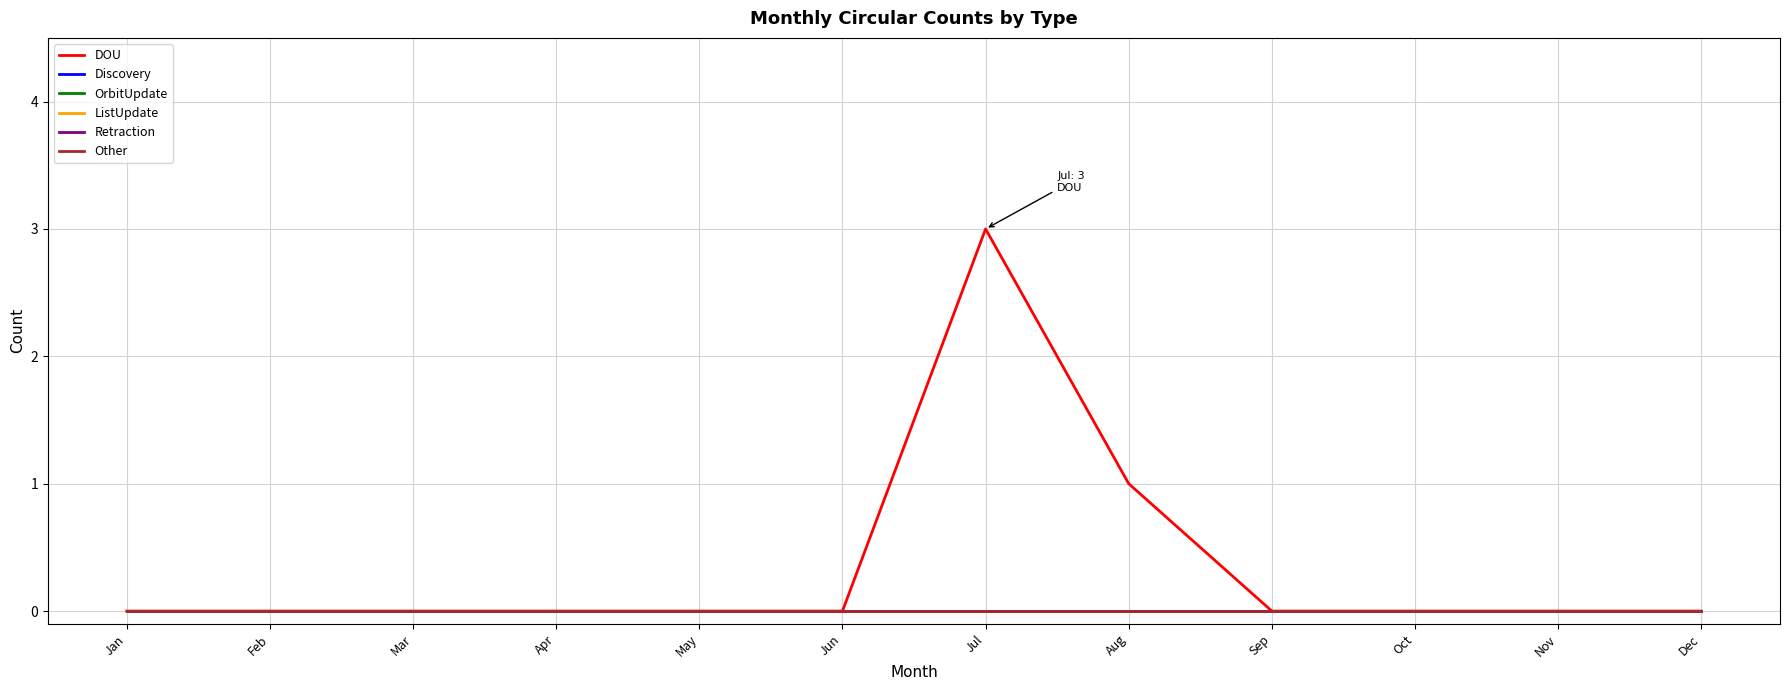

True or false: DOU has a value of 0 at Jan.

True